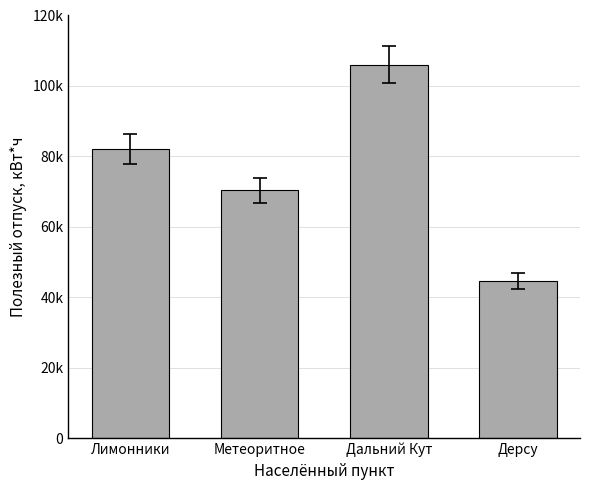

What value does the data have at Метеоритное?

70371.7